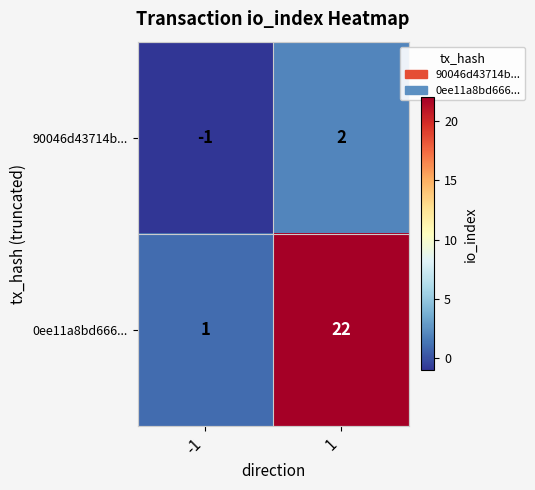

Rank the series by their average value, from highest to lowest.

0ee11a8bd666..., 90046d43714b...